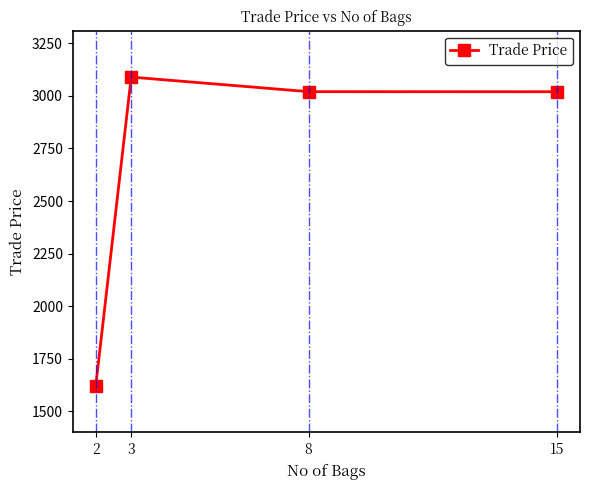

What is the smallest value displayed?

1620.0